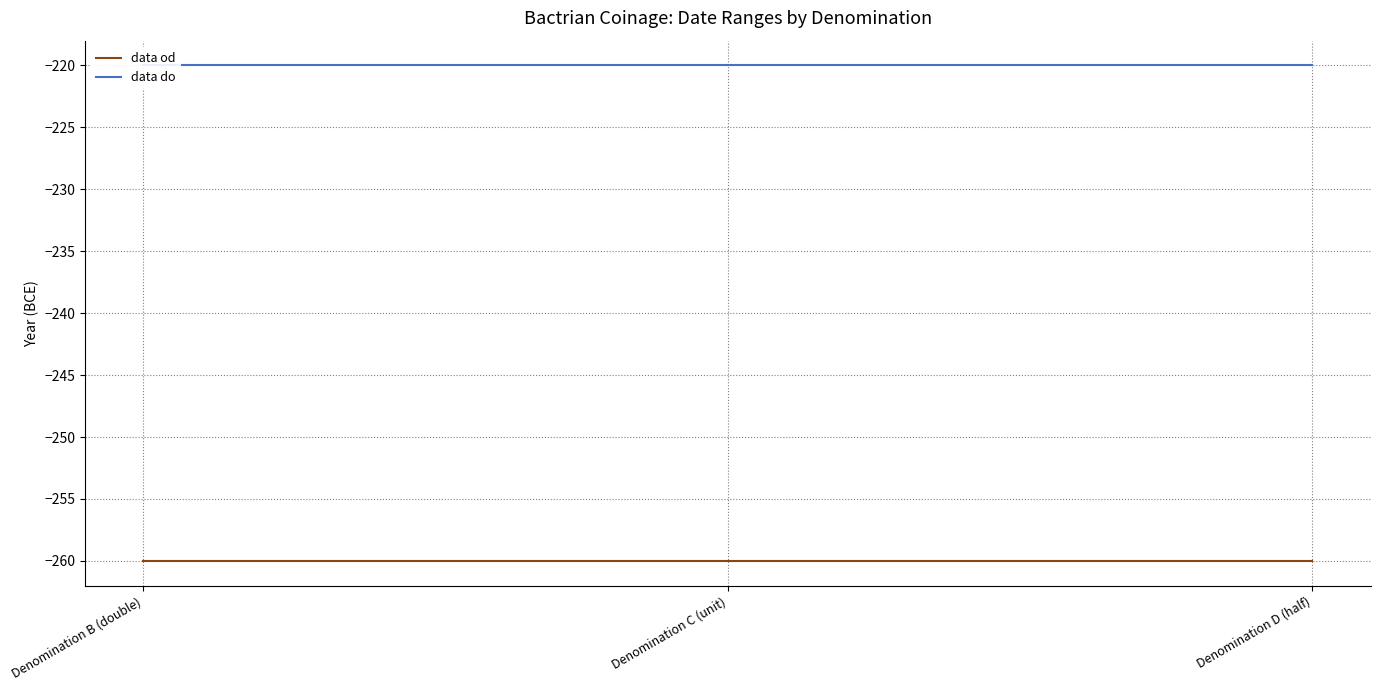

Which series has the largest total across all categories?

data do